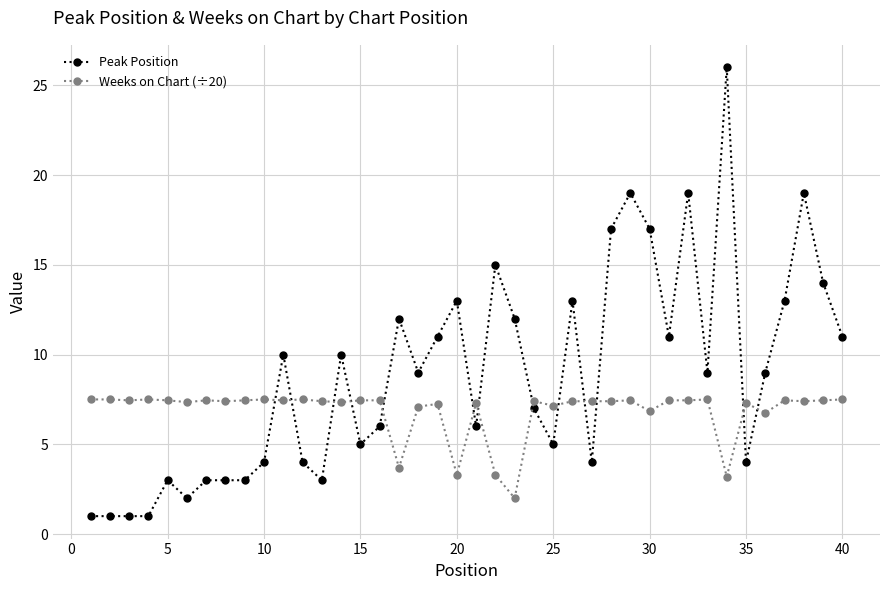

What is the minimum value for Weeks on Chart (÷20)?

2.0